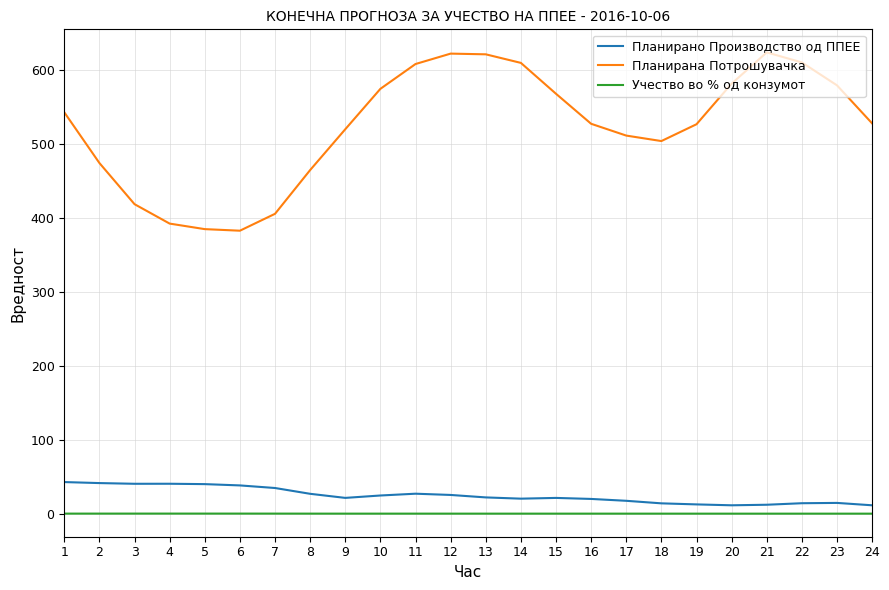

Is it true that Планирано Производство од ППЕЕ equals 12.5 at 19?

True